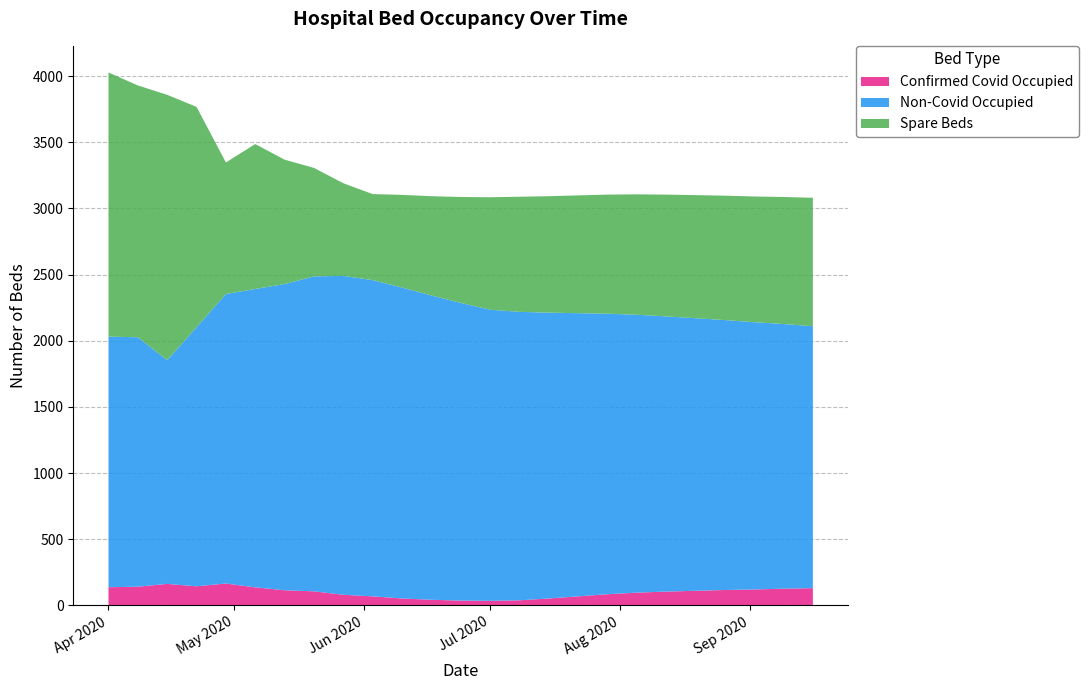

Reading left to right, transcribe all the data shown in this chart.

Confirmed Covid Occupied: 137	141	162	144	165	136	114	106	80	68	52	42	36	34	38	52	68	84	96	104	110	116	120	126	130
Non-Covid Occupied: 1894	1885	1691	1958	2188	2255	2314	2380	2410	2390	2350	2300	2250	2200	2180	2160	2140	2120	2100	2080	2060	2040	2020	2000	1980
Spare Beds: 1996	1903	2005	1665	994	1095	940	820	700	650	700	750	800	850	870	880	890	900	910	920	930	940	950	960	970